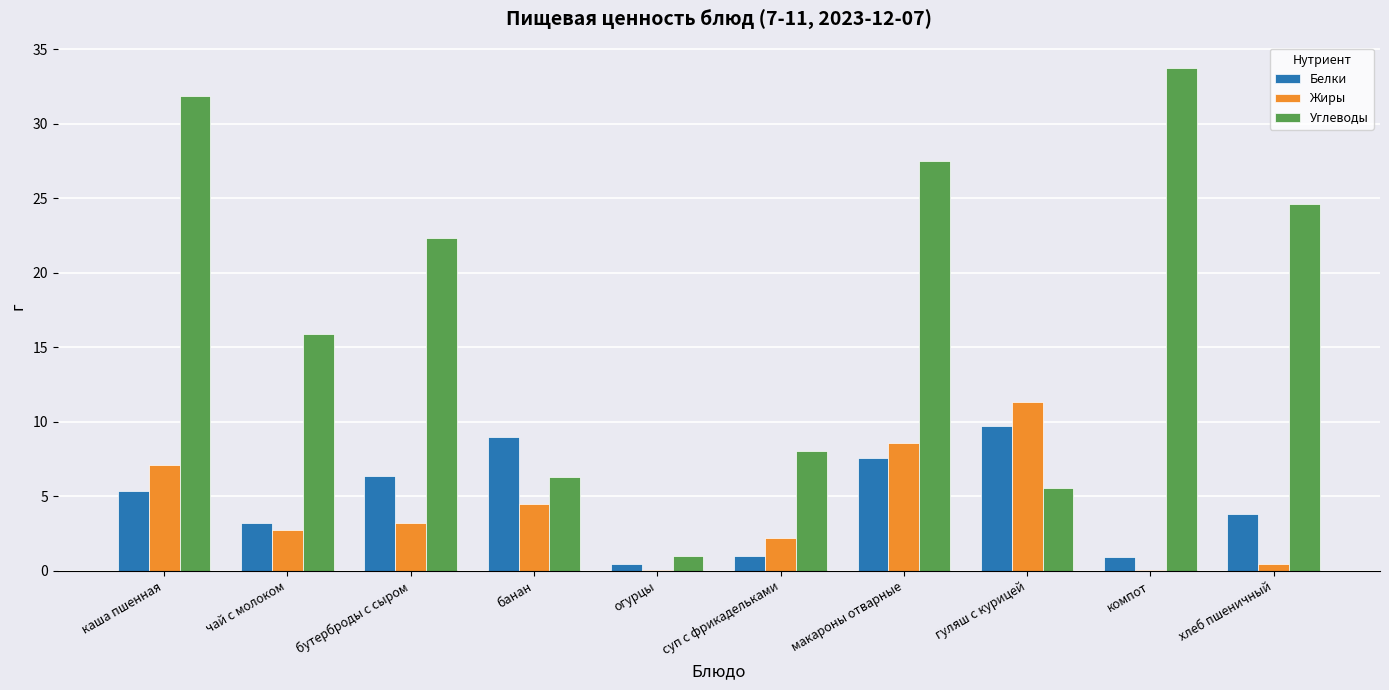

Which label corresponds to the largest value in the chart?

компот